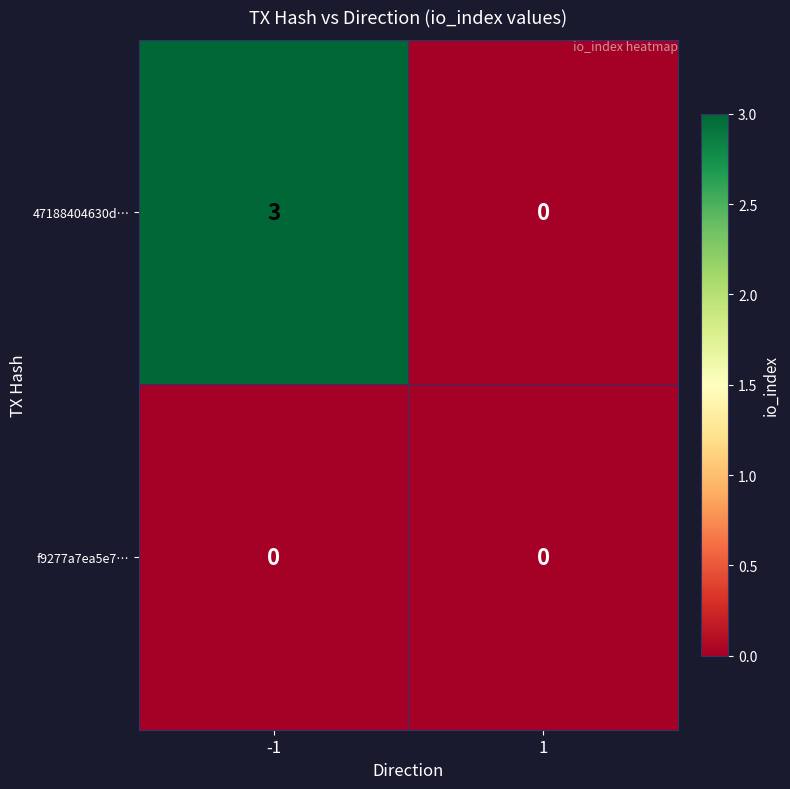

True or false: f9277a7ea5e7… has a value of 0 at 1.

True